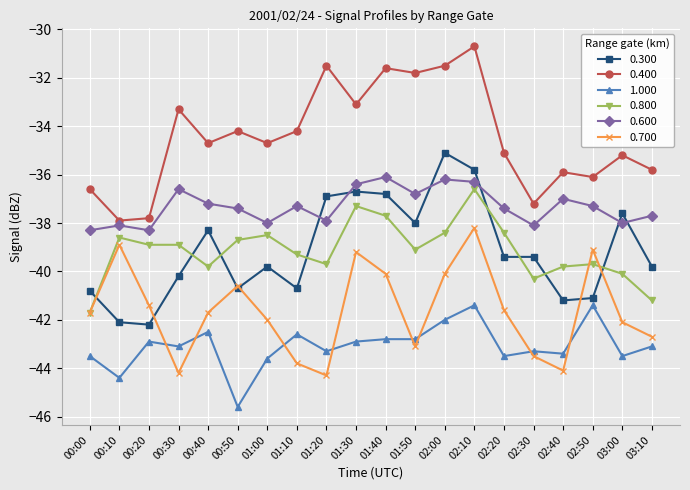

What are all the series names shown in the legend?

0.300, 0.400, 1.000, 0.800, 0.600, 0.700